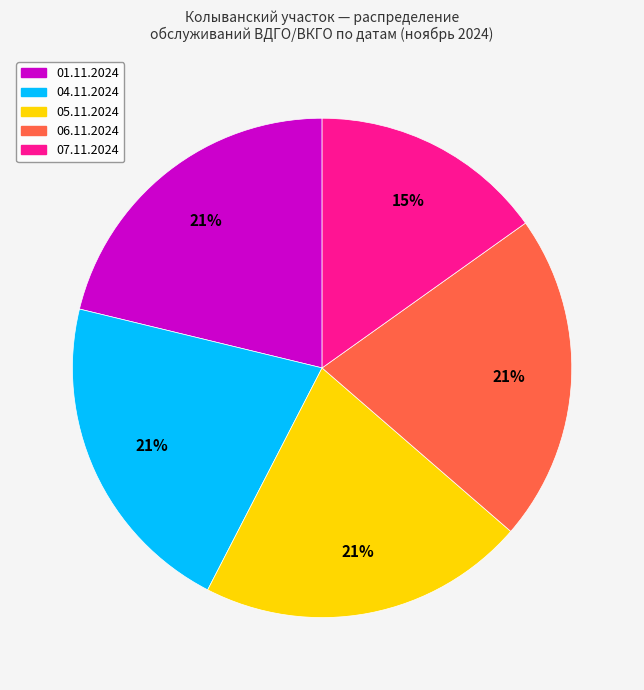

Is there any slice that represents more than half of the pie?

No